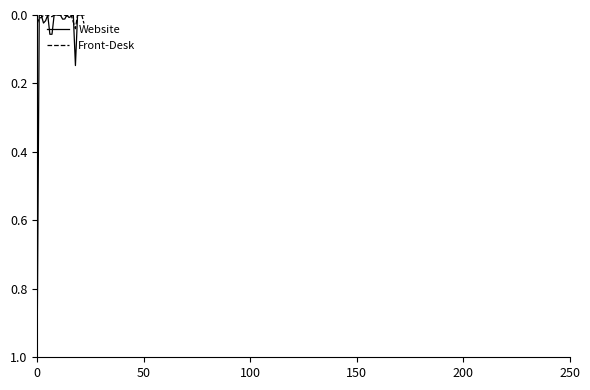

True or false: Website has more than 0 interior local peaks.

True